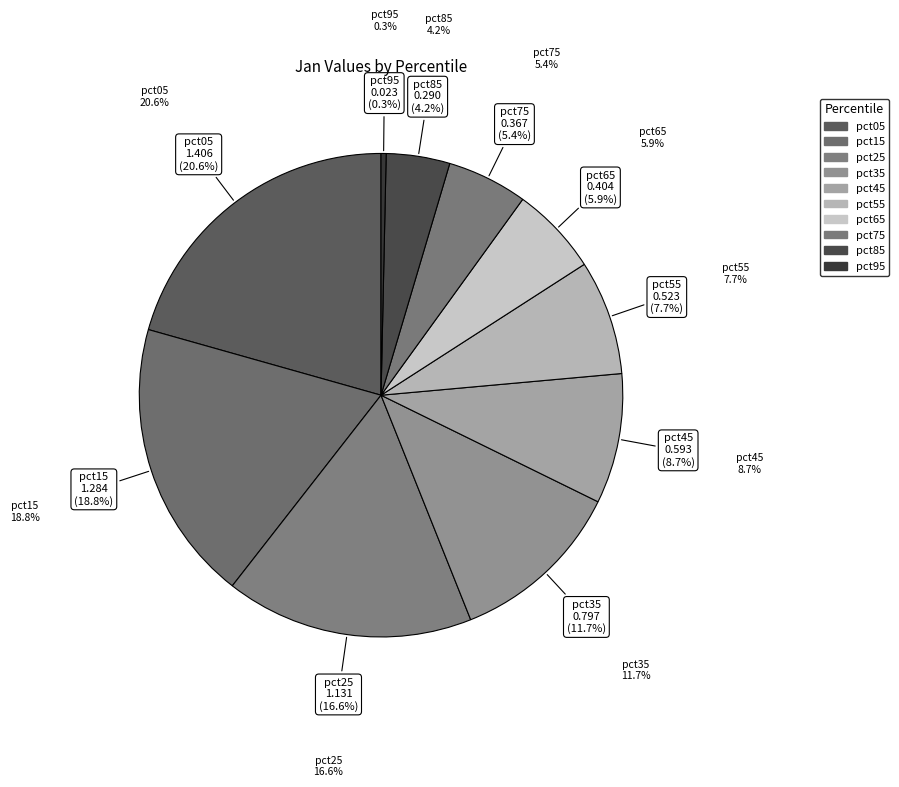

To the nearest percent, what percentage of the pie is pct65?

6%